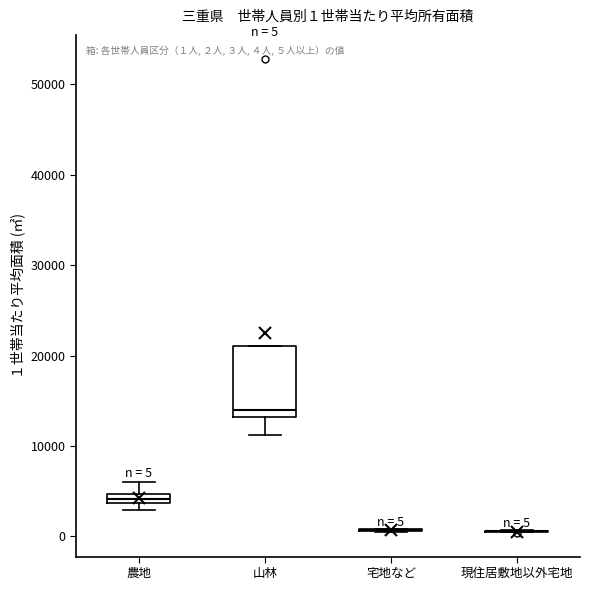

Which box is the tallest, from its lower edge to its upper edge?

山林